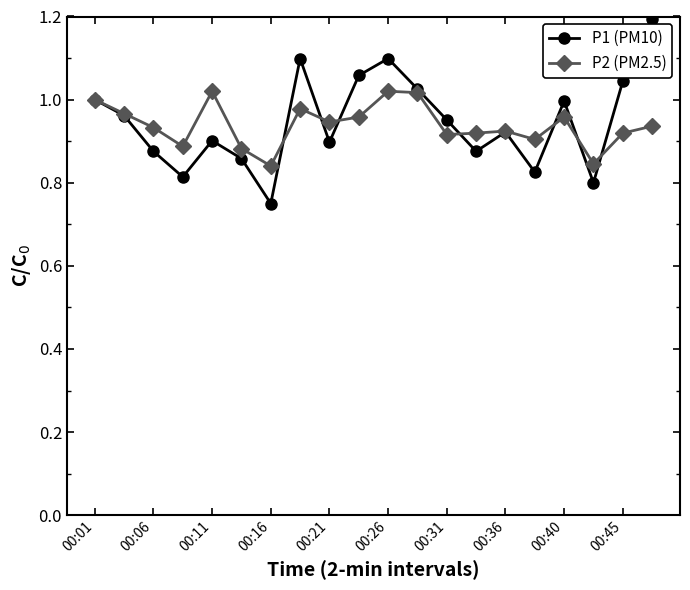

True or false: P1 (PM10) has more than 1 interior local peaks.

True